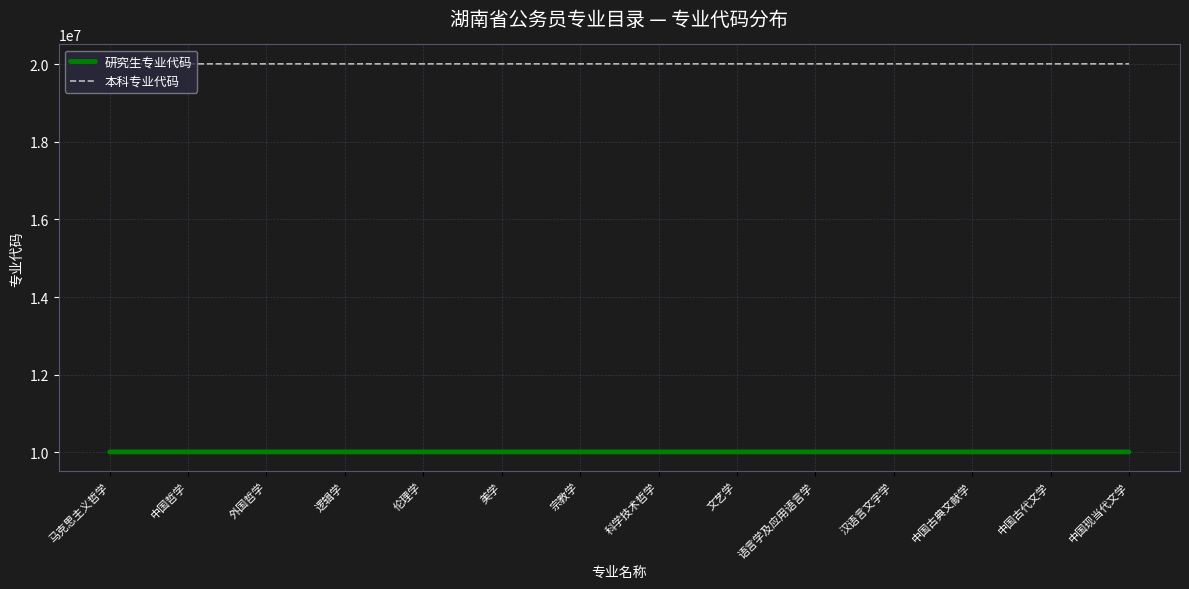

Rank the series by their average value, from lowest to highest.

研究生专业代码, 本科专业代码